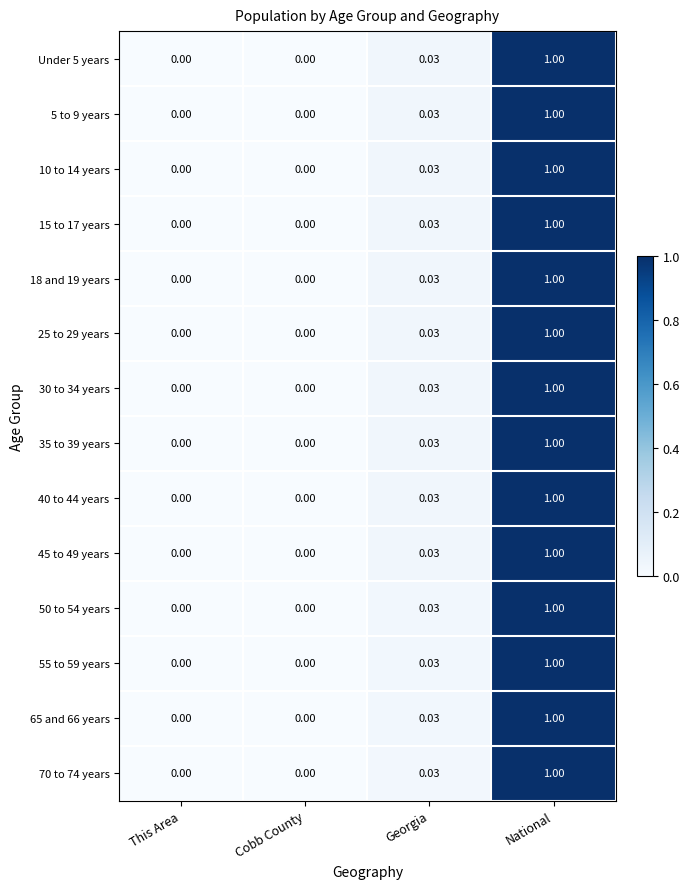

At which category is the sum across all series the highest?

National